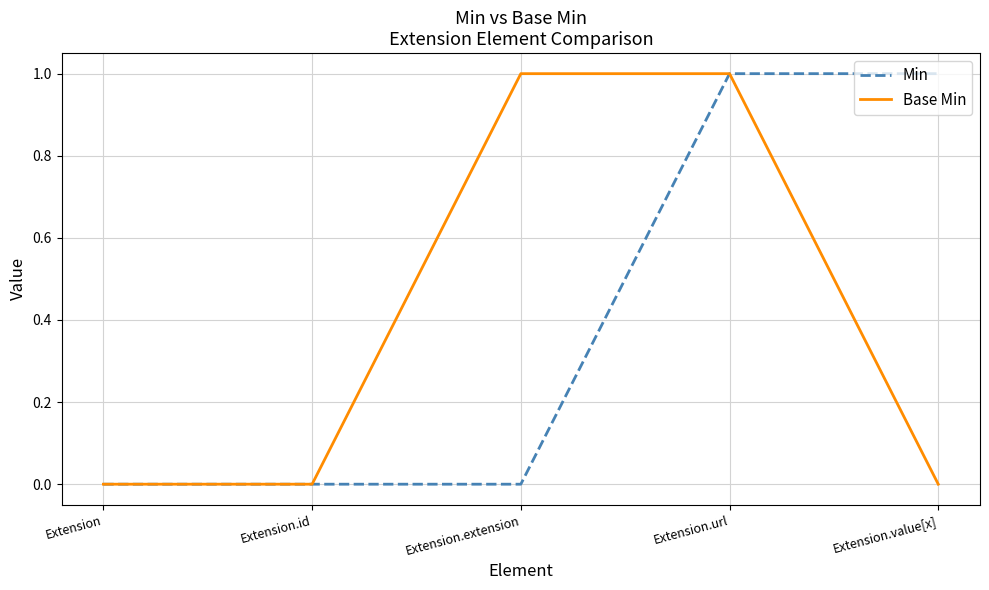

The value of Base Min at Extension.value[x] is 0. True or false?

True